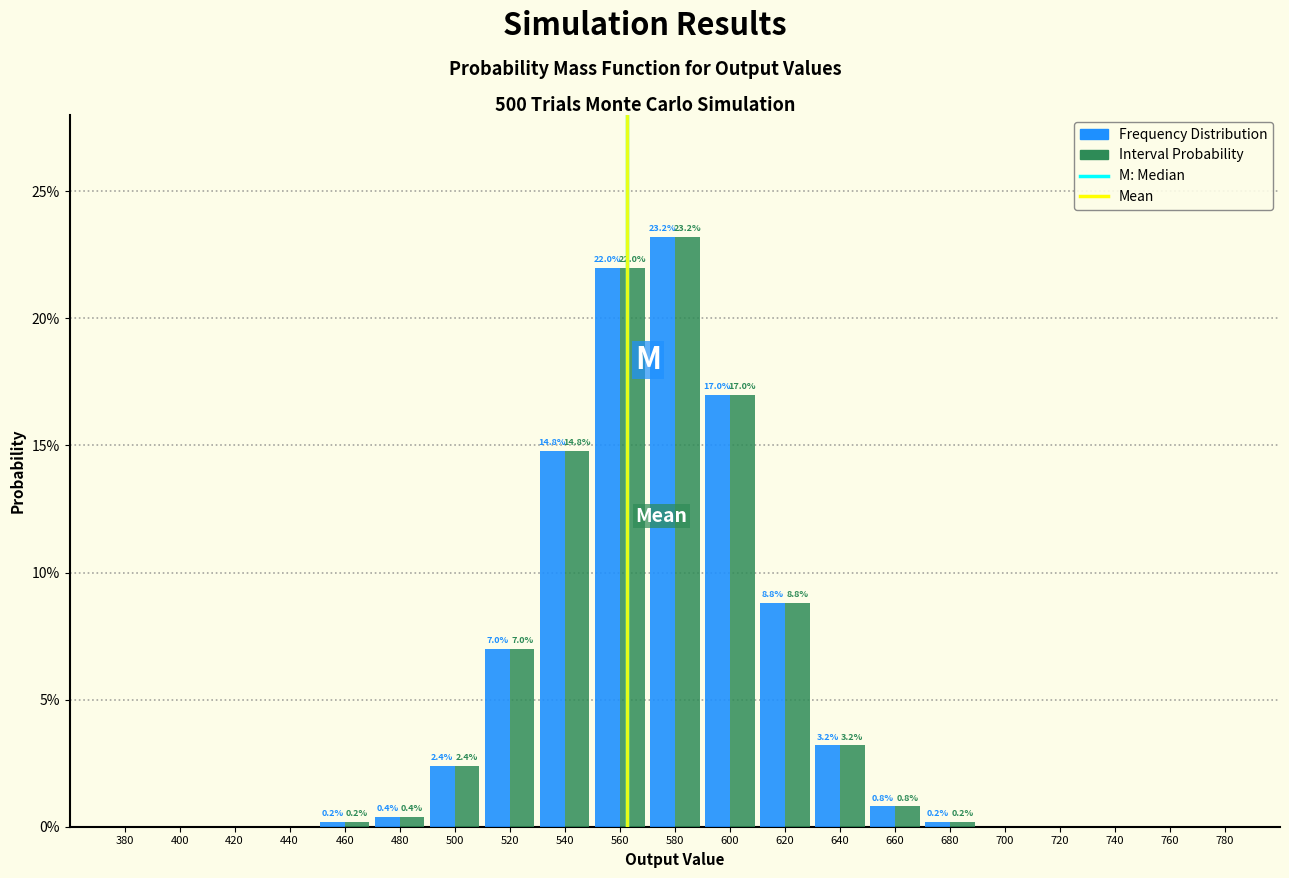

Reading left to right, what are all the values shown in this chart?

Frequency Distribution: 380=0.0	400=0.0	420=0.0	440=0.0	460=0.2	480=0.4	500=2.4	520=7.0	540=14.8	560=22.0	580=23.2	600=17.0	620=8.8	640=3.2	660=0.8	680=0.2	700=0.0	720=0.0	740=0.0	760=0.0	780=0.0
Interval Probability: 380=0.0	400=0.0	420=0.0	440=0.0	460=0.2	480=0.4	500=2.4	520=7.0	540=14.8	560=22.0	580=23.2	600=17.0	620=8.8	640=3.2	660=0.8	680=0.2	700=0.0	720=0.0	740=0.0	760=0.0	780=0.0